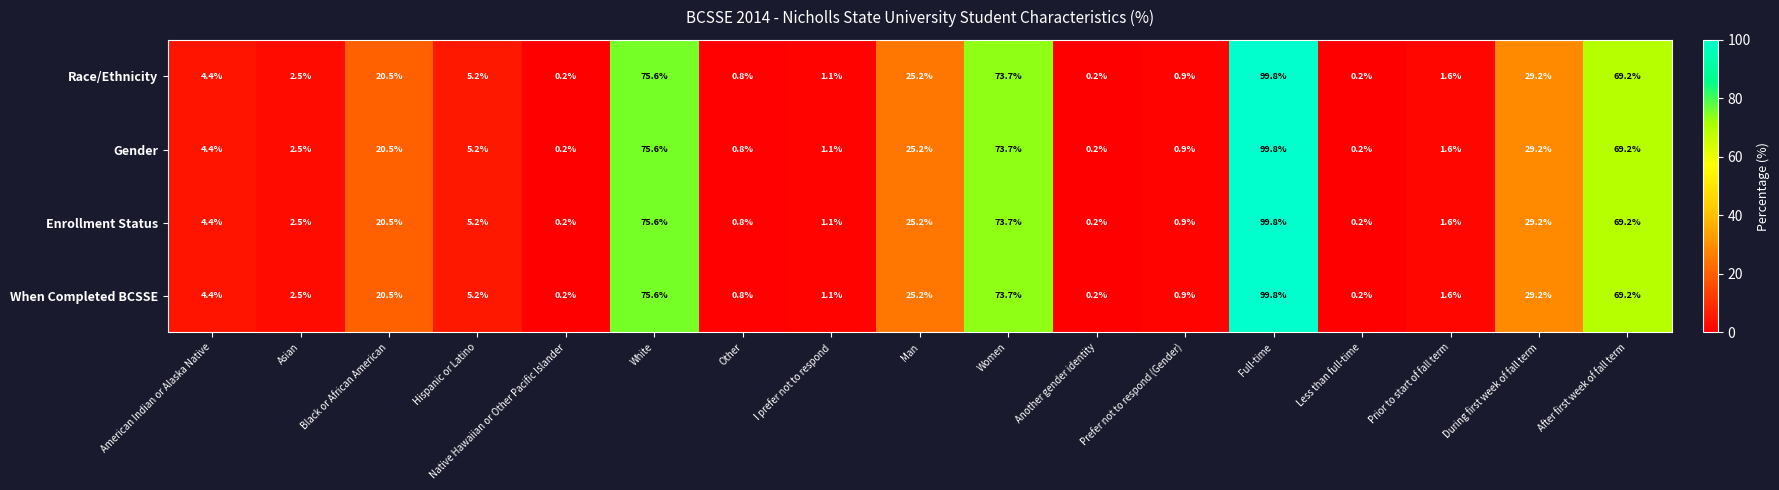

What is the difference between the maximum and minimum values in the When Completed BCSSE series?

99.6